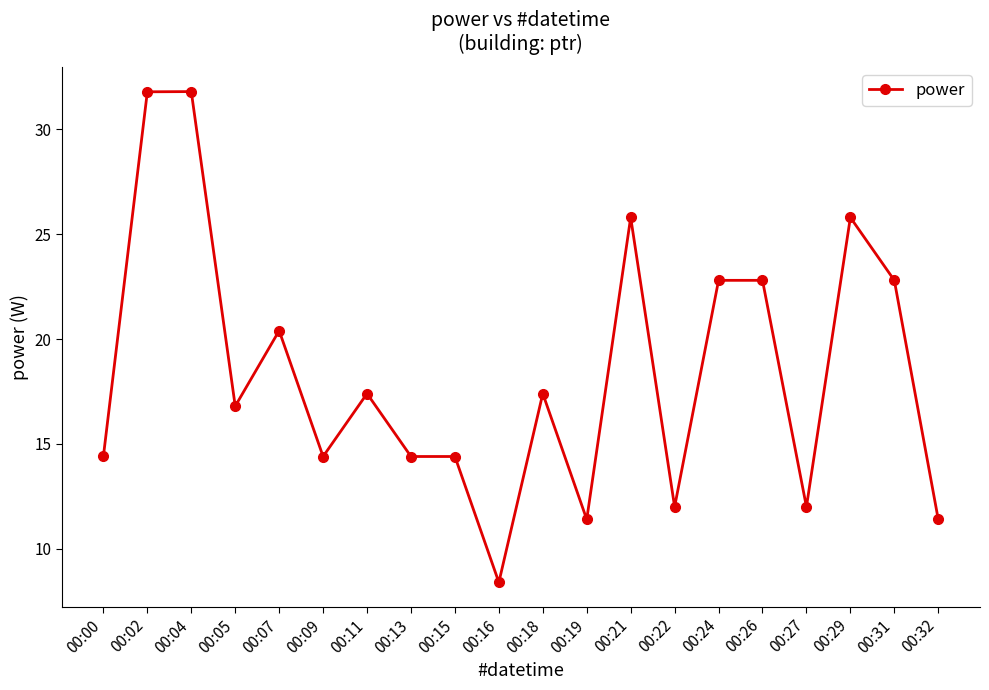

How many lines are shown in the chart?

1